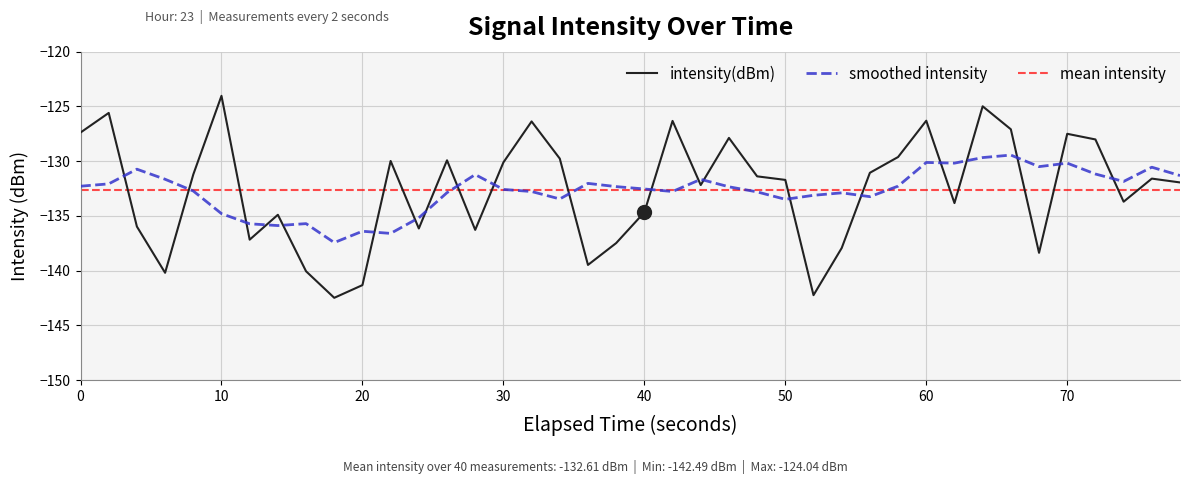

What is the maximum value shown in the chart?

-124.0